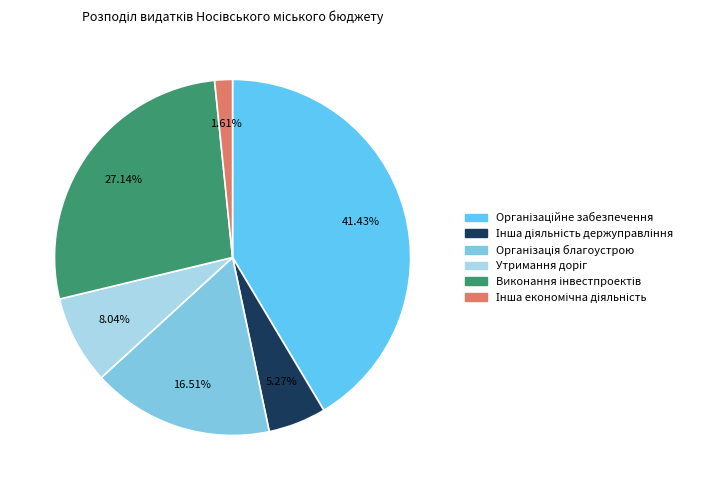

To the nearest percent, what is the difference between the largest and smallest slice percentages?

40%